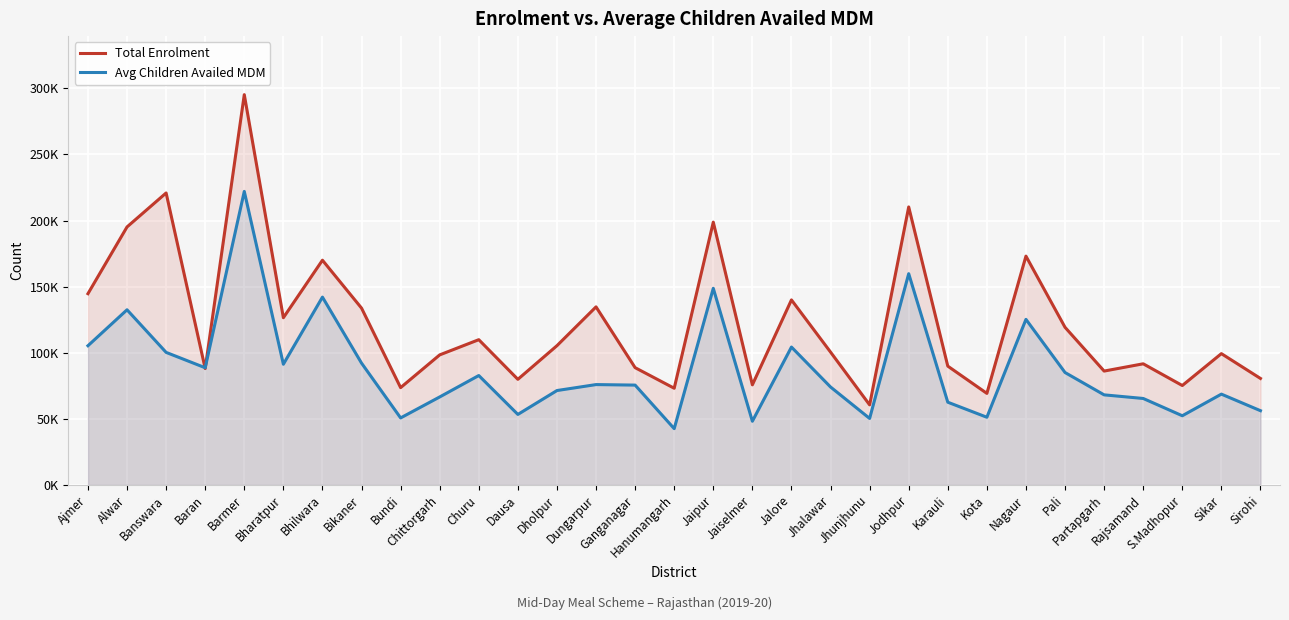

List the labels in order of Avg Children Availed MDM value, largest first.

Barmer, Jodhpur, Jaipur, Bhilwara, Alwar, Nagaur, Ajmer, Jalore, Banswara, Bikaner, Bharatpur, Baran, Pali, Churu, Dungarpur, Ganganagar, Jhalawar, Dholpur, Sikar, Partapgarh, Chittorgarh, Rajsamand, Karauli, Sirohi, Dausa, S.Madhopur, Kota, Bundi, Jhunjhunu, Jaiselmer, Hanumangarh